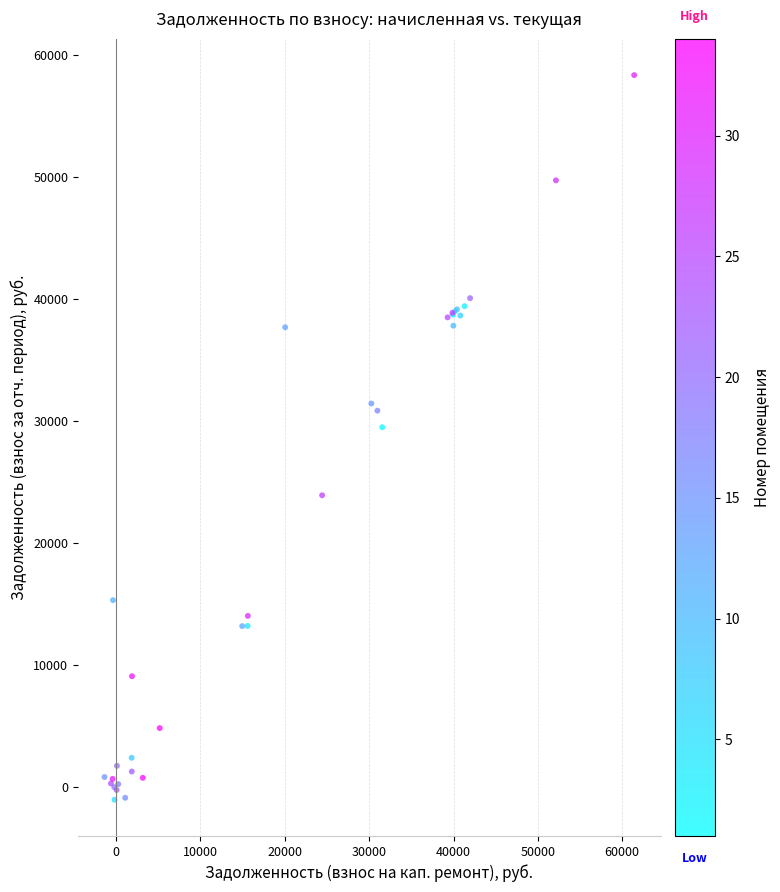

What Y value in the scatter plot is closest to 28625?

29464.2